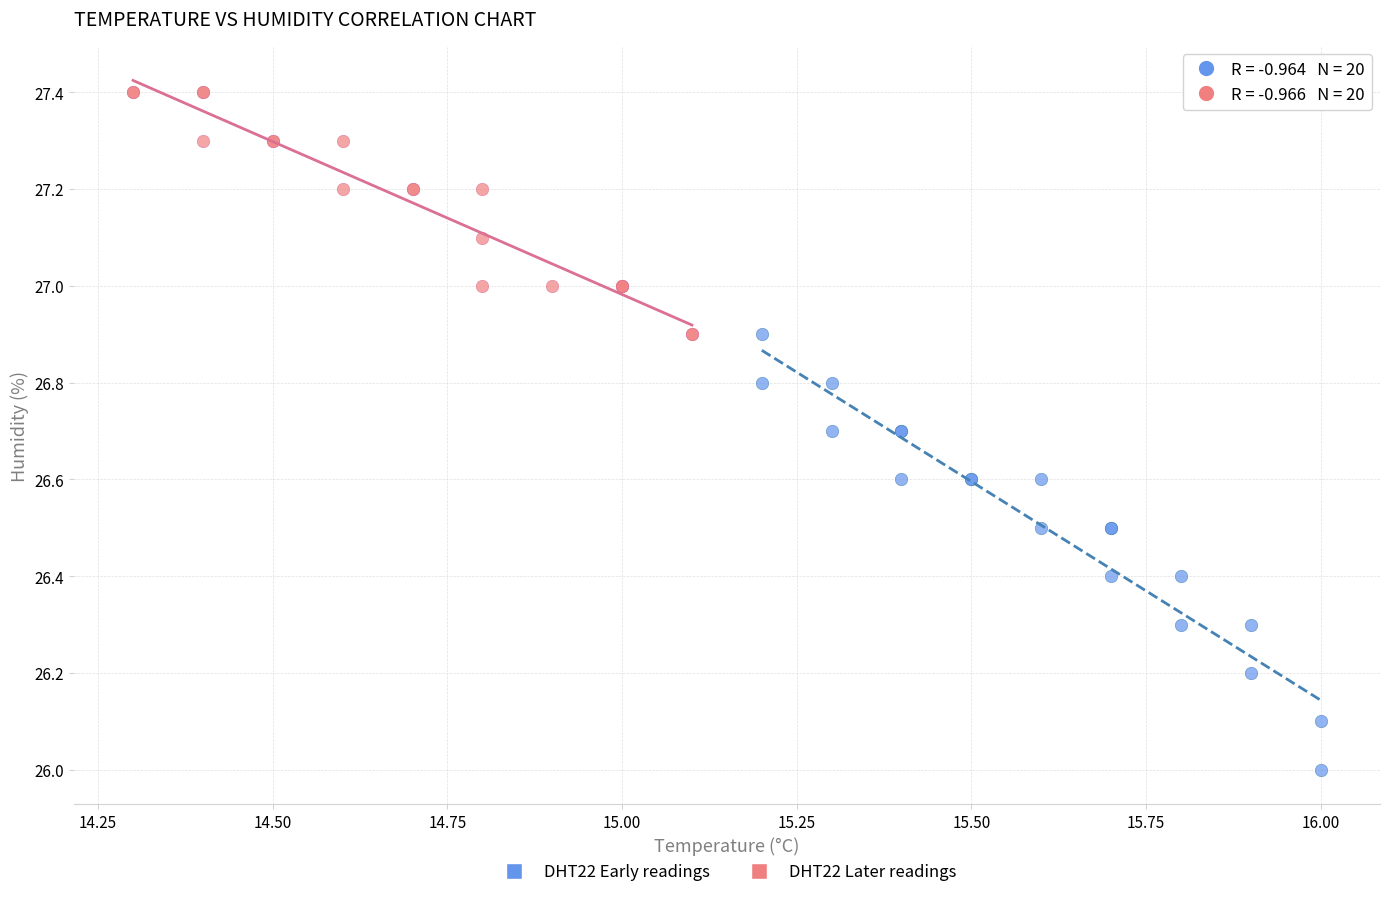

What are all the series names shown in the legend?

DHT22 Early readings, DHT22 Later readings